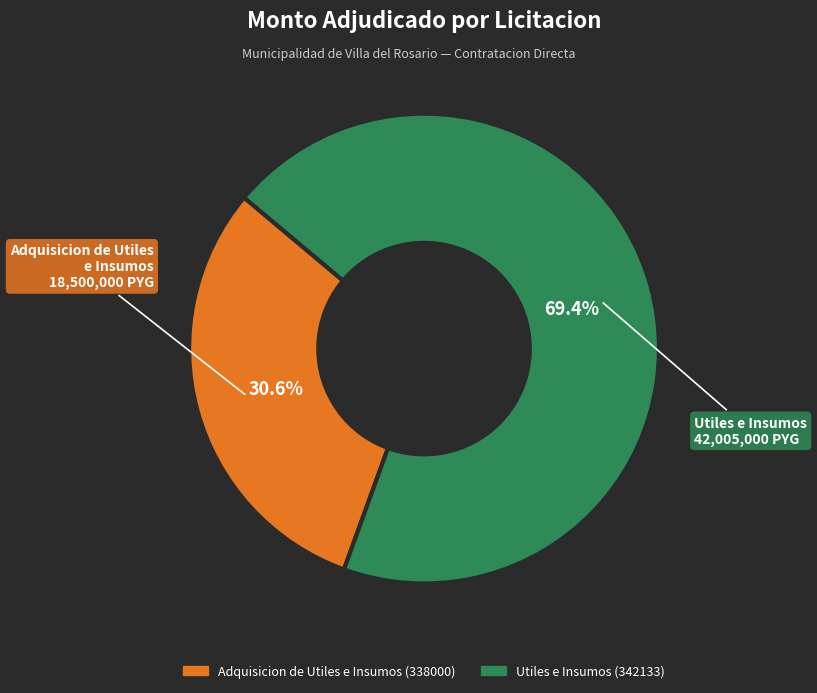

Is there any slice that represents more than half of the pie?

Yes